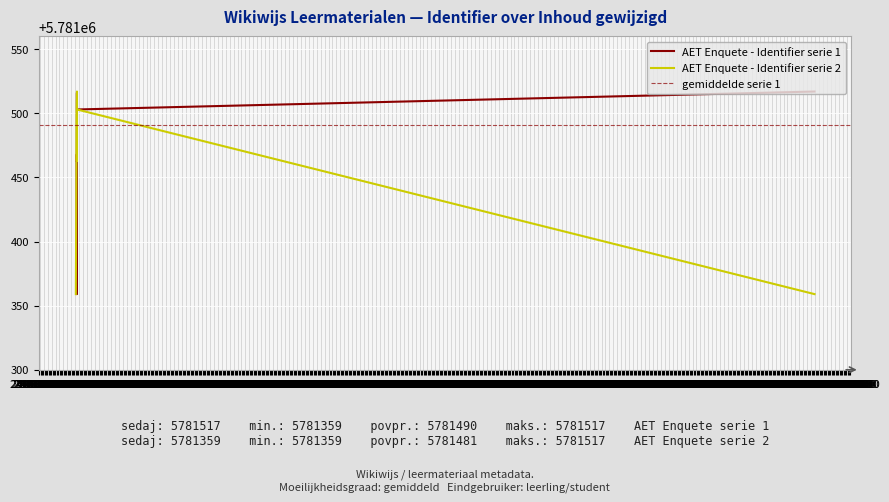

At which label is the value closest to 5781438?

2020-01-26 12:04:18